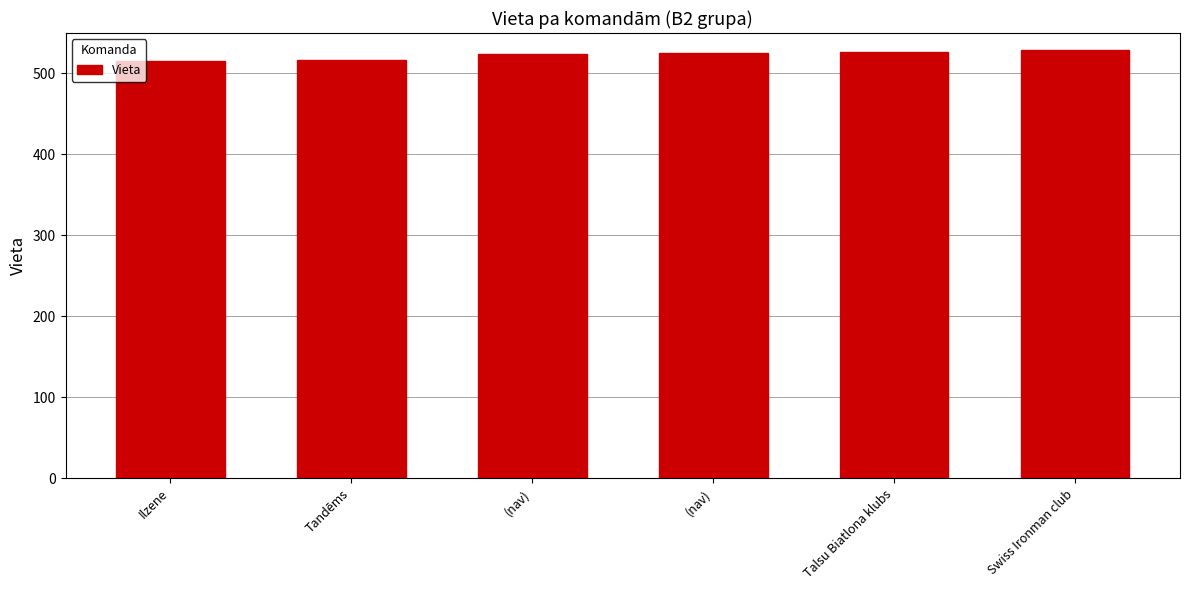

What is the sum of the values at Ilzene and (nav)?

1041